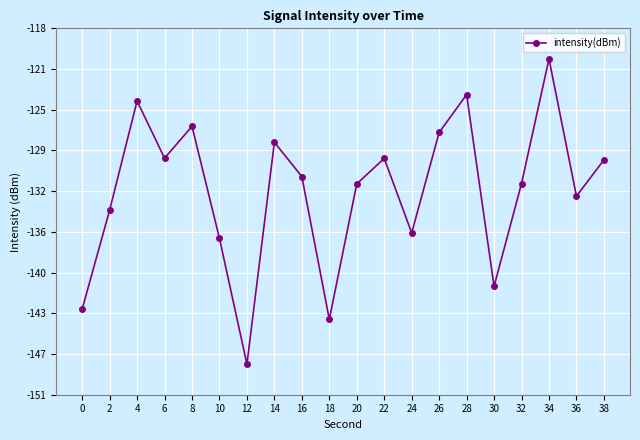

Is this an area chart (filled region under the line)?

No